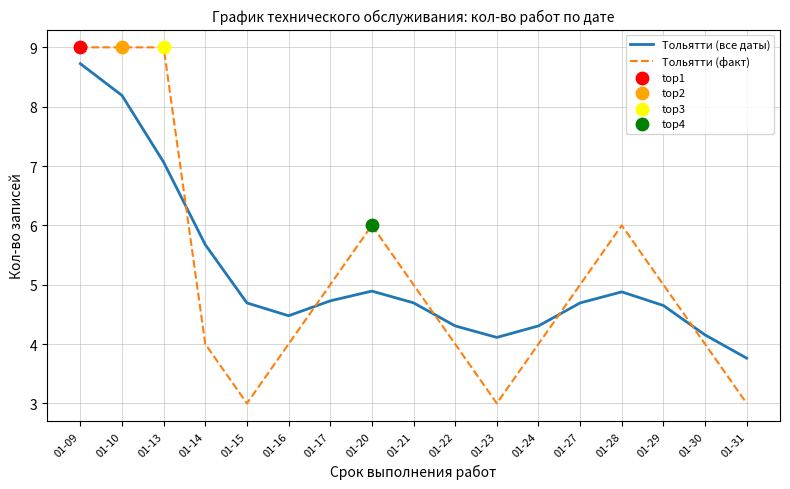

Which series changed the most between 01-15 and 01-31?

Тольятти (все даты)